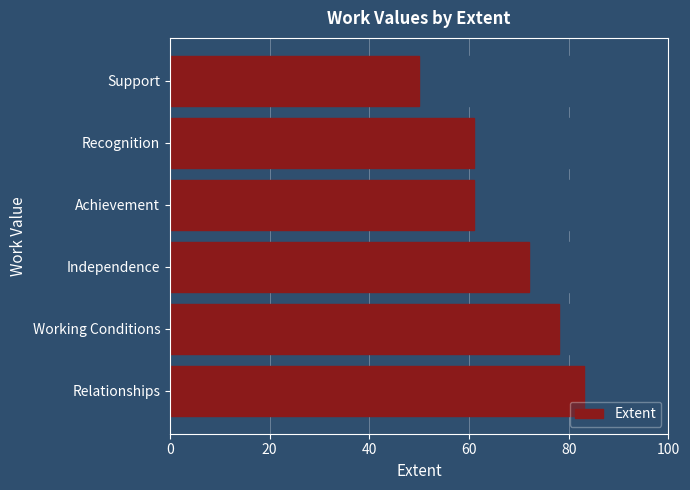

The Extent series shows 16 at Independence. True or false?

False